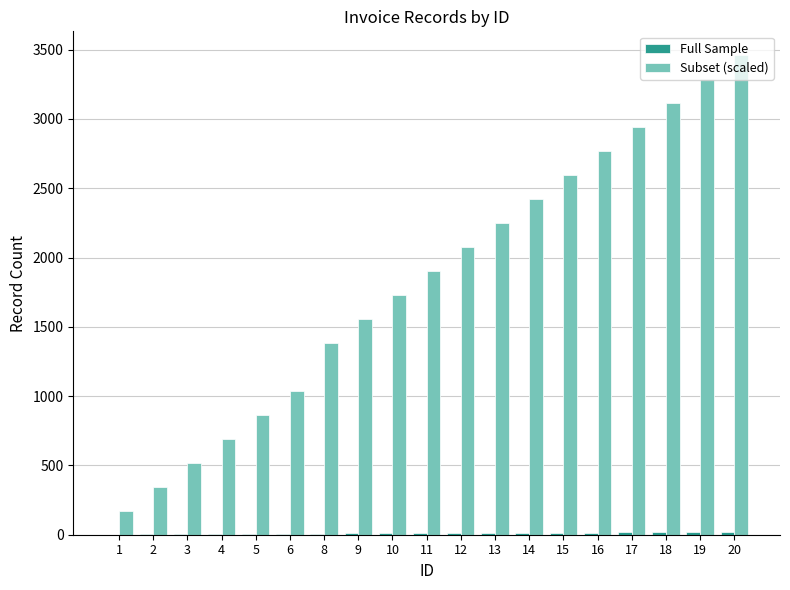

At which category is the sum across all series the highest?

20